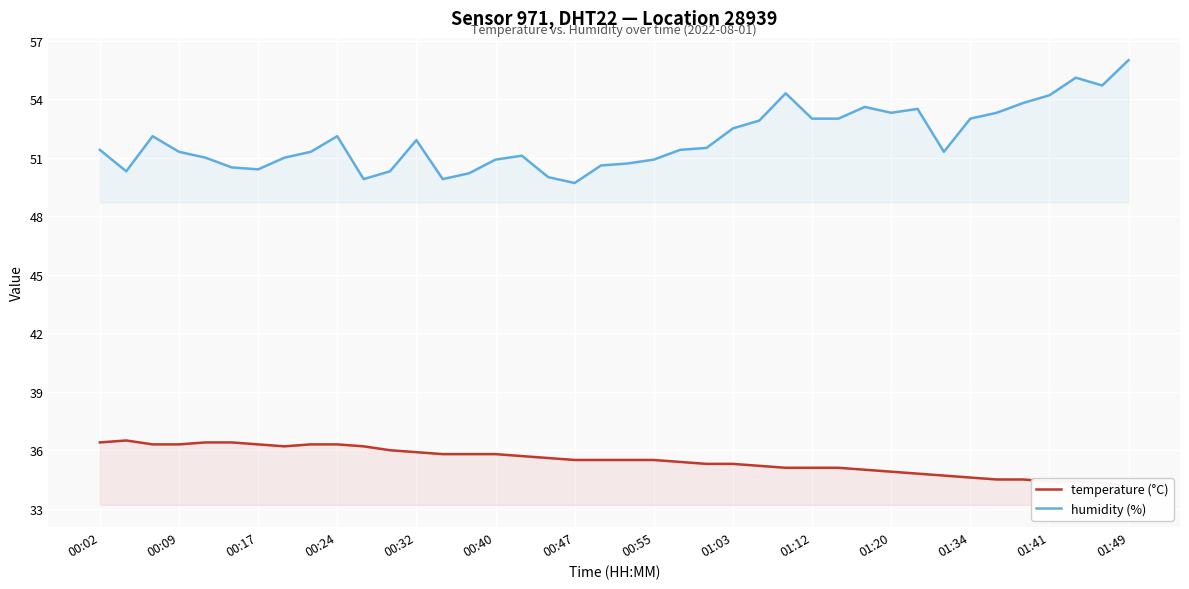

Count the number of data series in this chart.

2